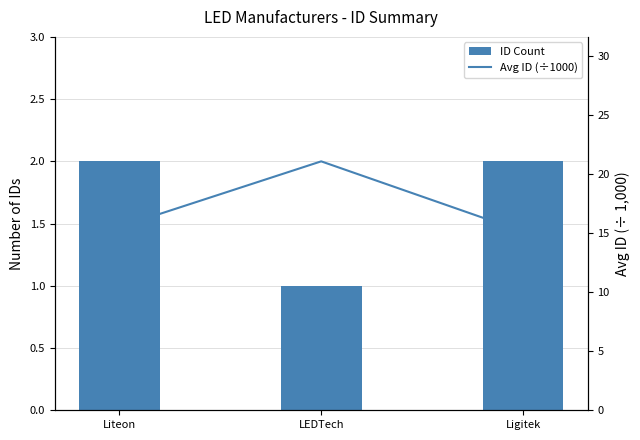

What position from the right is Liteon?

3